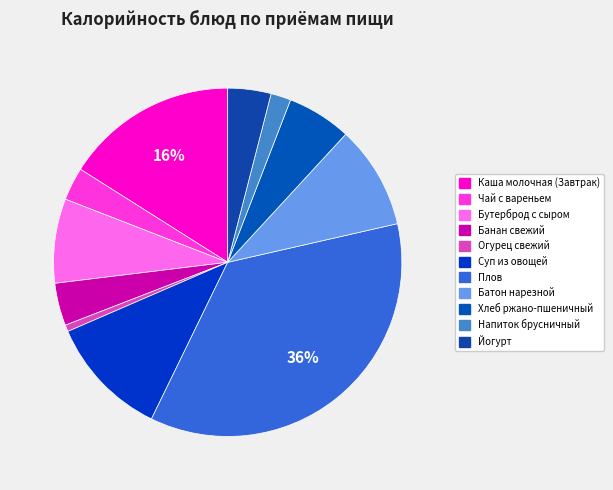

Is Суп из овощей the majority of the pie?

No